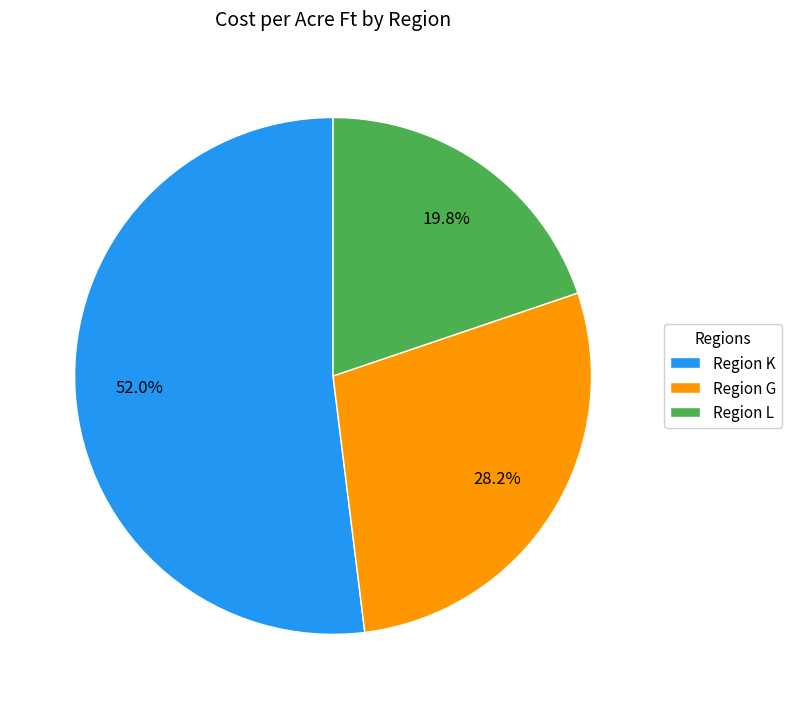

Approximately how many times larger is the value at Region K compared to Region G?

1.8